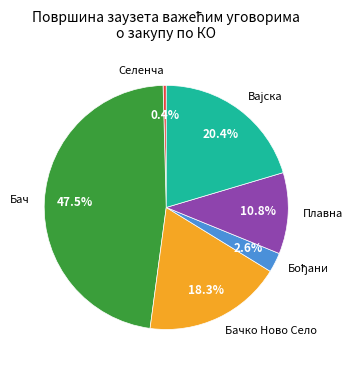

Is there any slice that represents more than half of the pie?

No